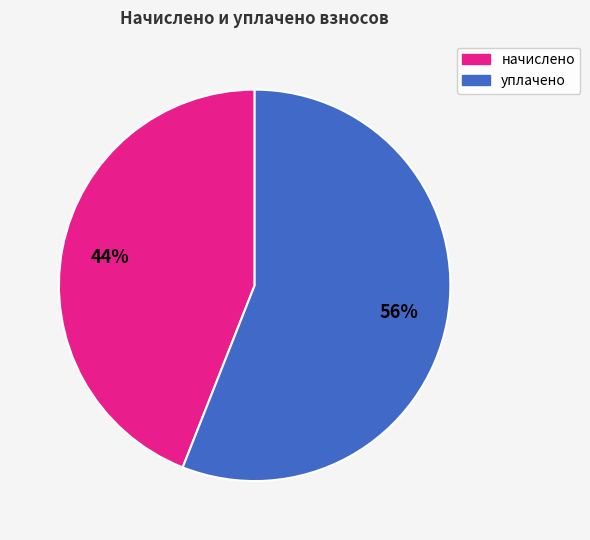

Does any single category account for the majority?

Yes